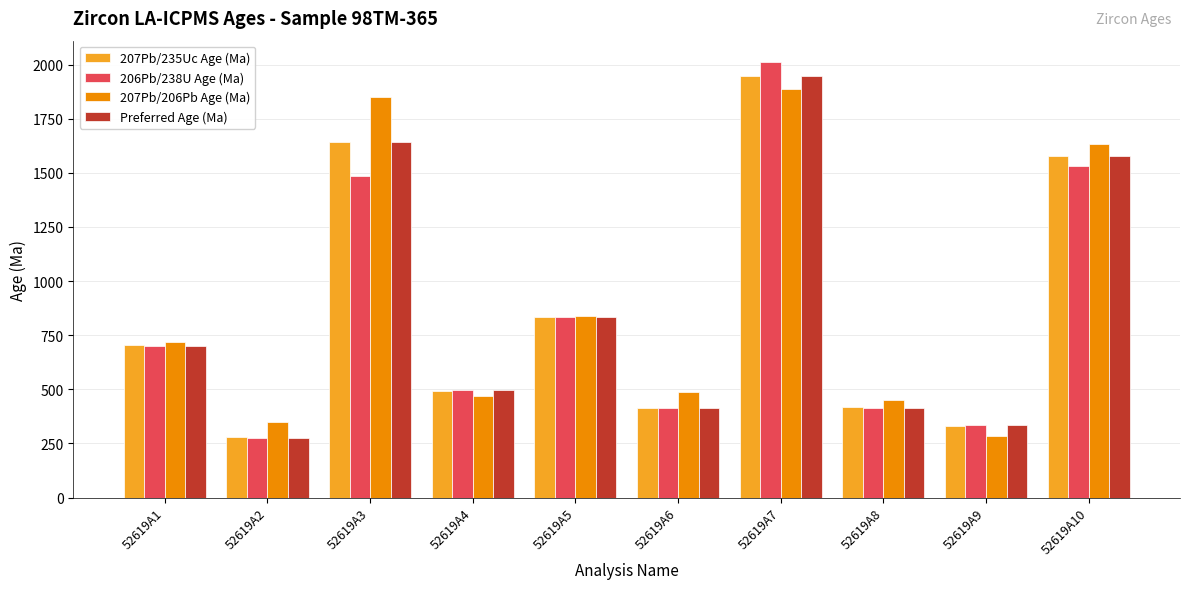

What is the difference between the second highest and minimum values in the Preferred Age (Ma) series?

1368.1